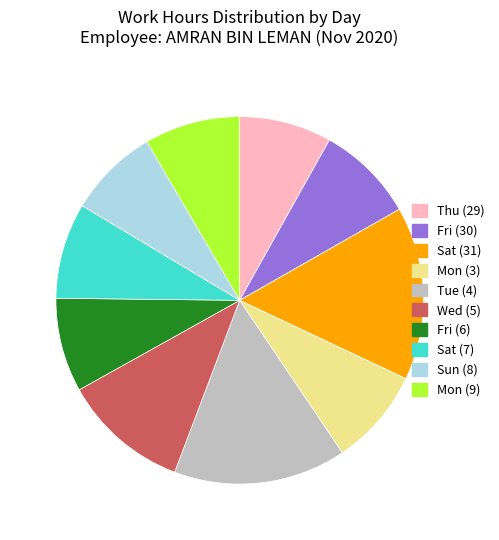

Do Fri (30) and Fri (6) together represent more than half of the pie?

No